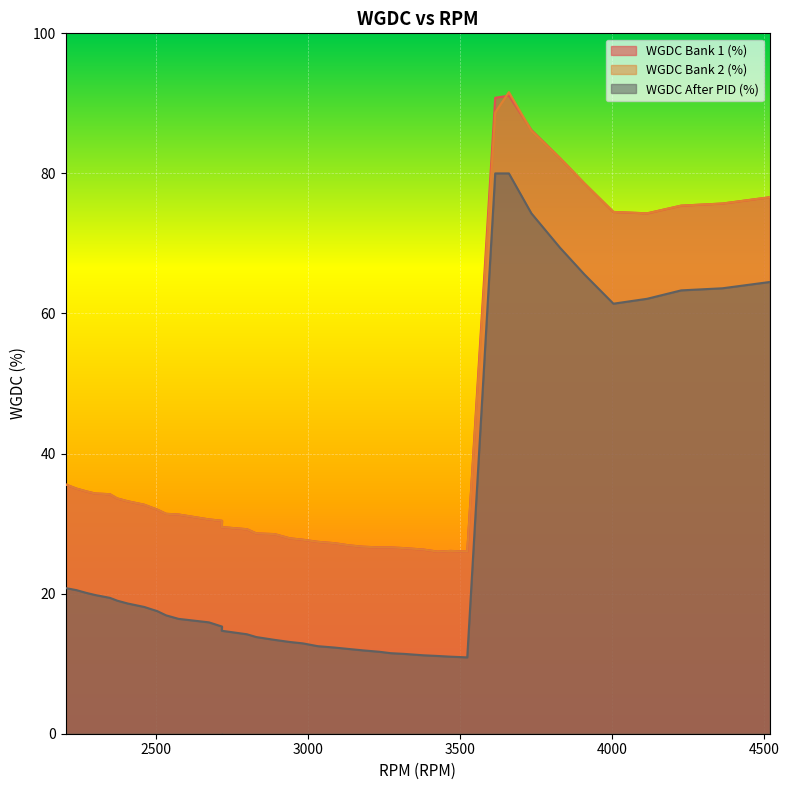

Which category has the highest value across all series?

3661